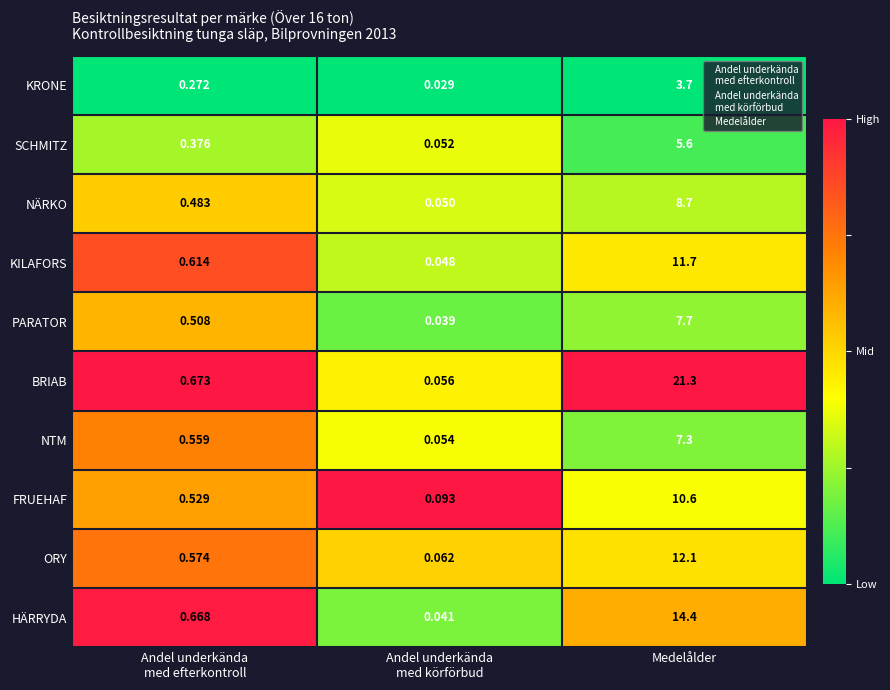

Rank the series by their maximum value, from highest to lowest.

BRIAB, HÄRRYDA, ORY, KILAFORS, FRUEHAF, NÄRKO, PARATOR, NTM, SCHMITZ, KRONE